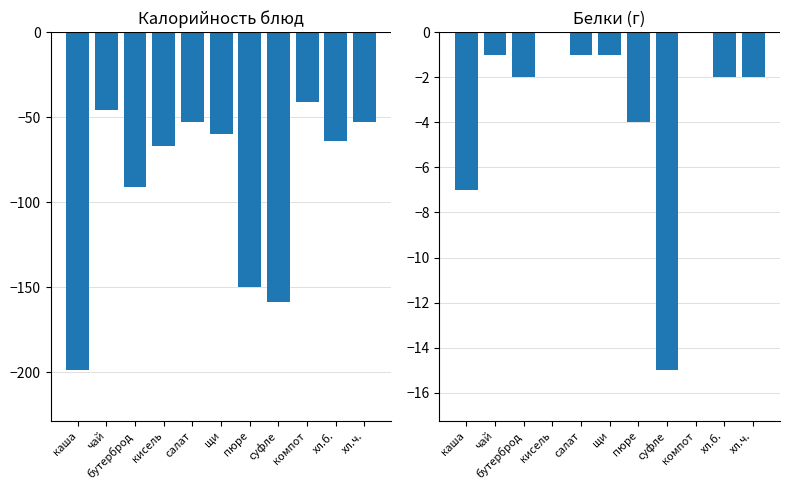

What is the smallest value displayed?

-199